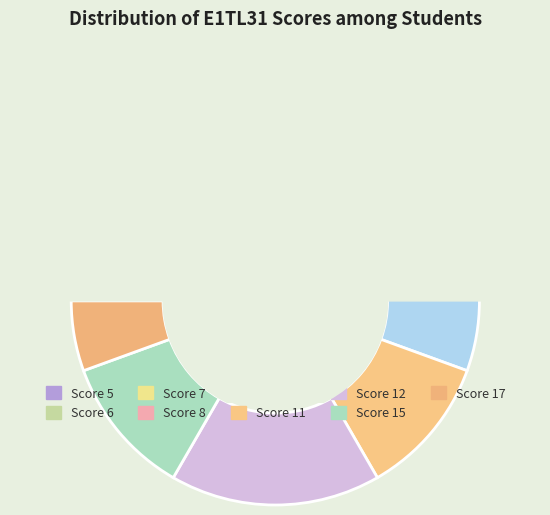

How many segments does this pie chart have?

9